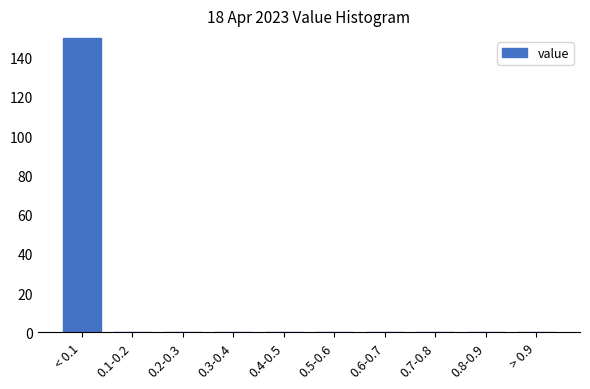

Reading left to right, what are all the values shown in this chart?

< 0.1=150	0.1-0.2=0	0.2-0.3=0	0.3-0.4=0	0.4-0.5=0	0.5-0.6=0	0.6-0.7=0	0.7-0.8=0	0.8-0.9=0	> 0.9=0